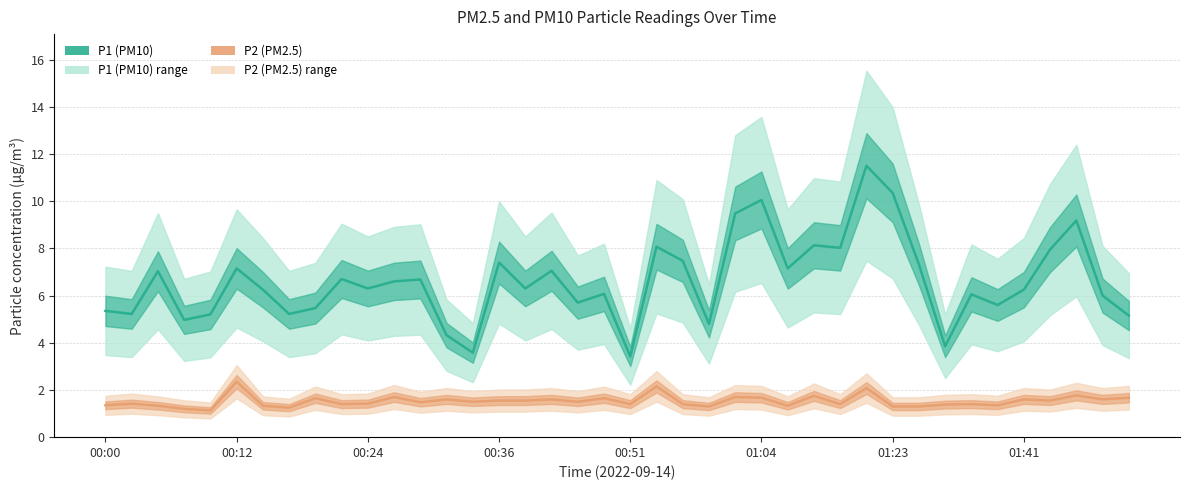

How many series are shown in this chart?

2